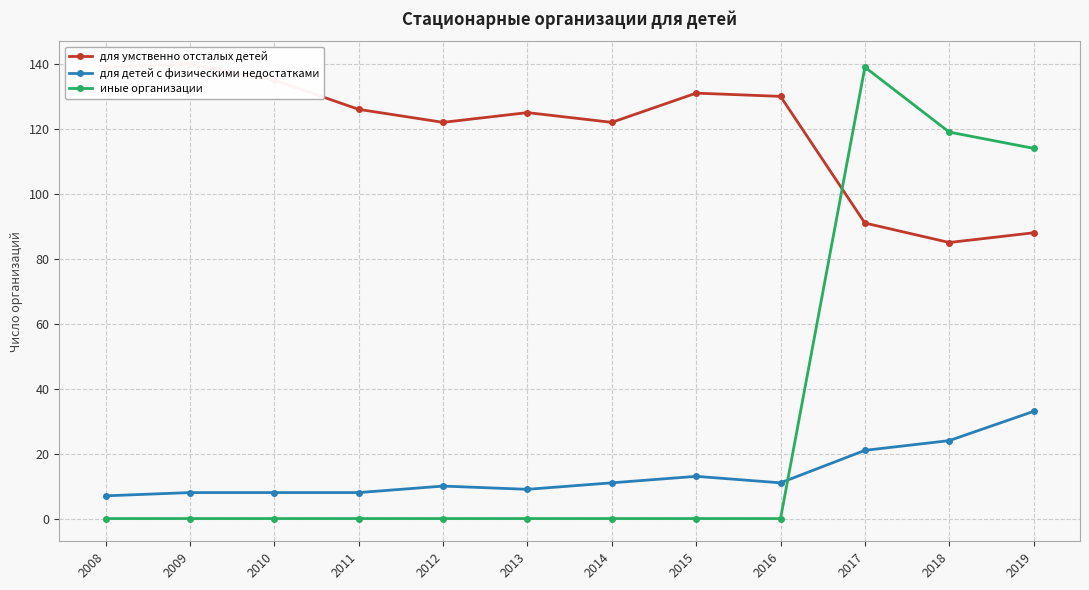

Which series has the largest total across all categories?

для умственно отсталых детей